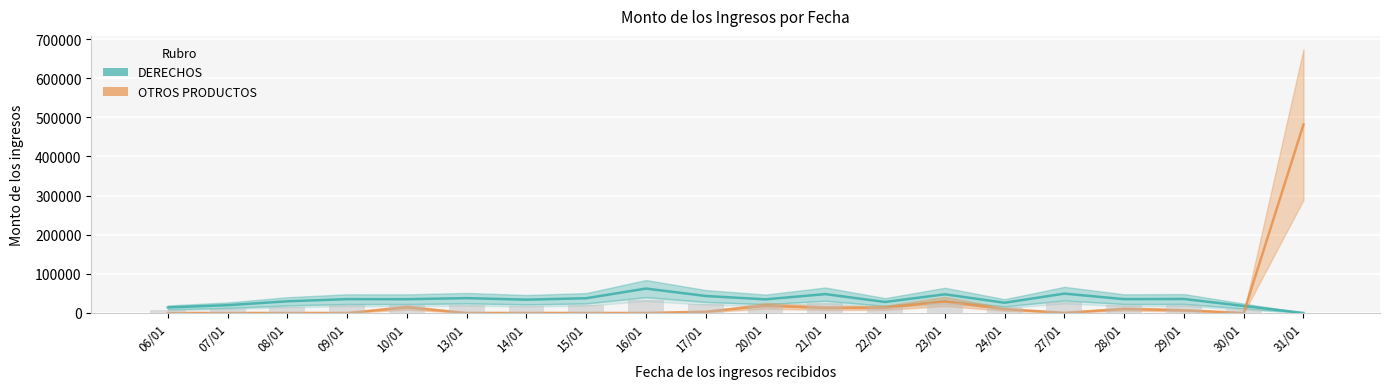

Reading right to left, list all the values displayed in this chart.

DERECHOS: 0.0	17864.0	35757.0	35321.0	49464.0	26096.0	47696.0	28043.0	48228.0	34785.0	43379.0	62380.0	37688.0	33977.0	37931.0	35215.0	35337.0	29812.0	19896.0	14233.0
OTROS PRODUCTOS: 481663.2	40.0	6873.6	10240.0	400.0	9600.0	29325.6	13120.0	12907.2	18240.0	3248.0	36.8	3.2	61.6	0.0	14160.0	0.0	0.0	0.0	0.0